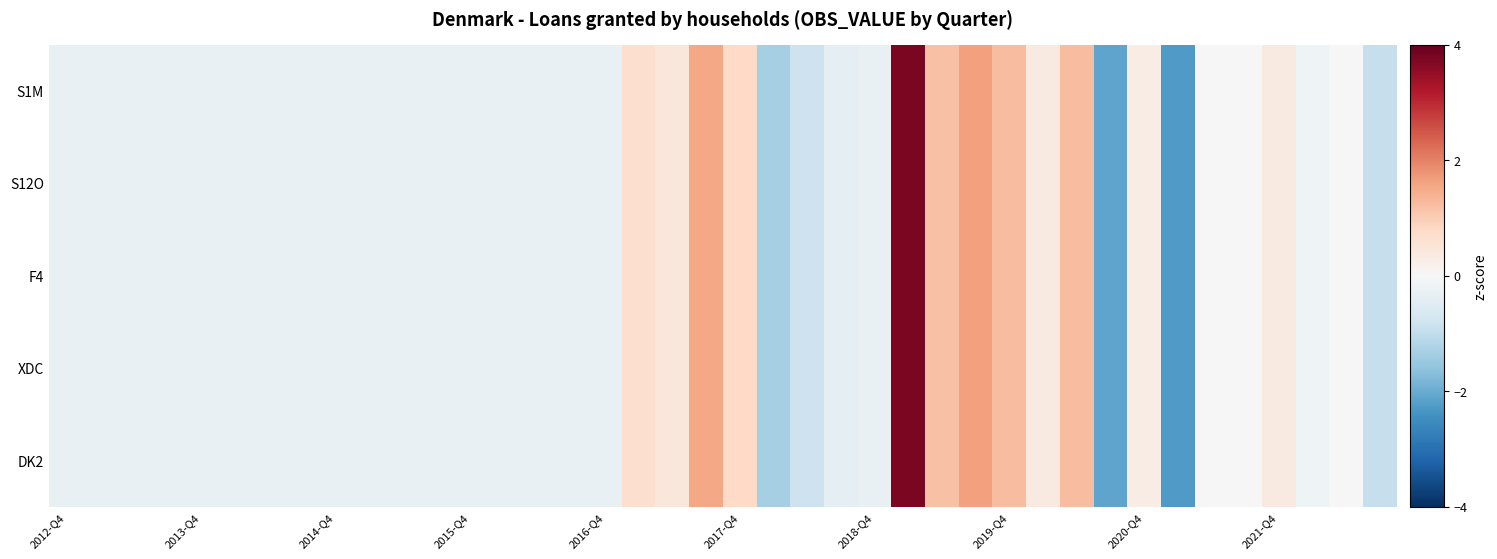

What is the greatest value displayed?

3.8